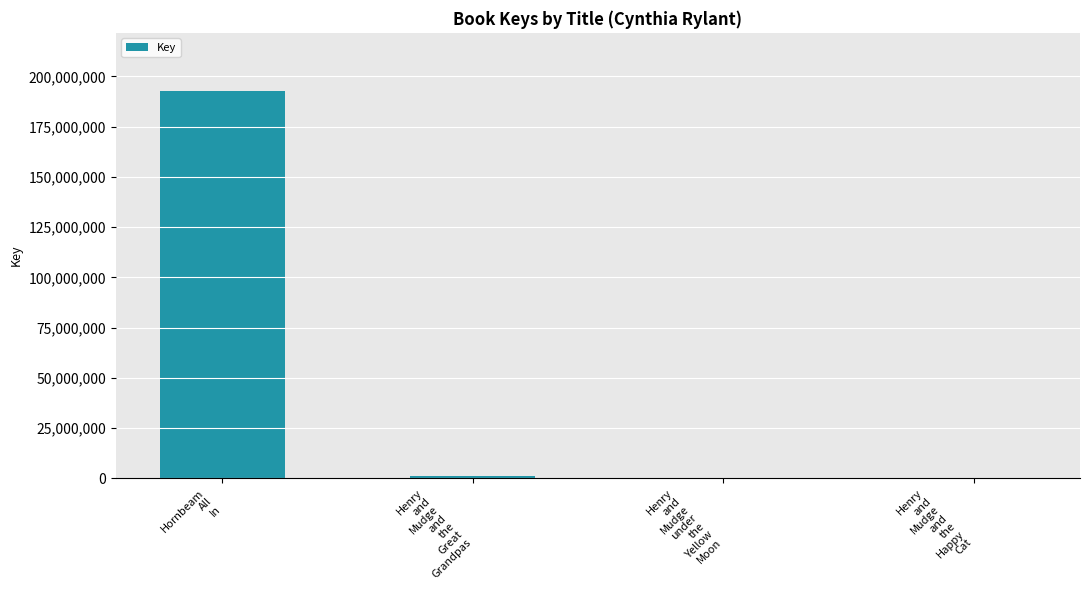

What is the sum of all values?

193779555